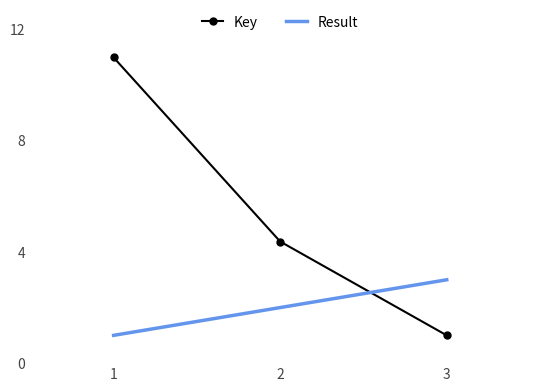

At which label is Key closest to 6?

2